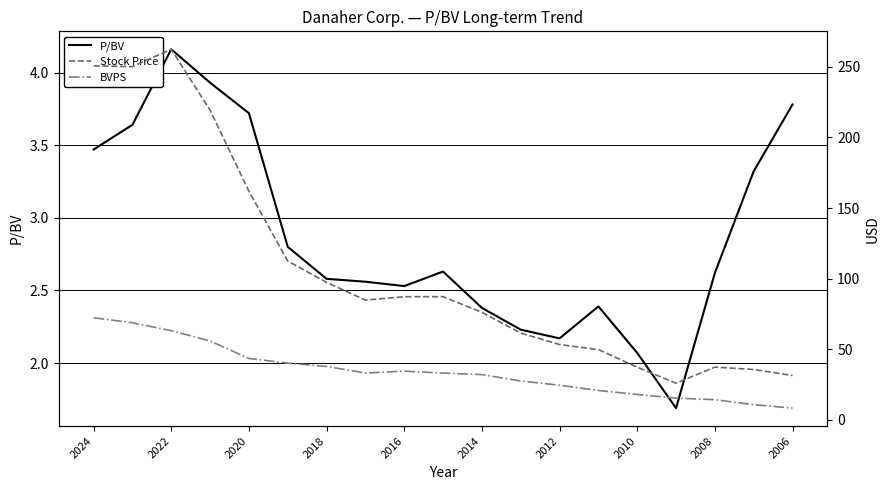

What is the greatest value displayed?

262.4